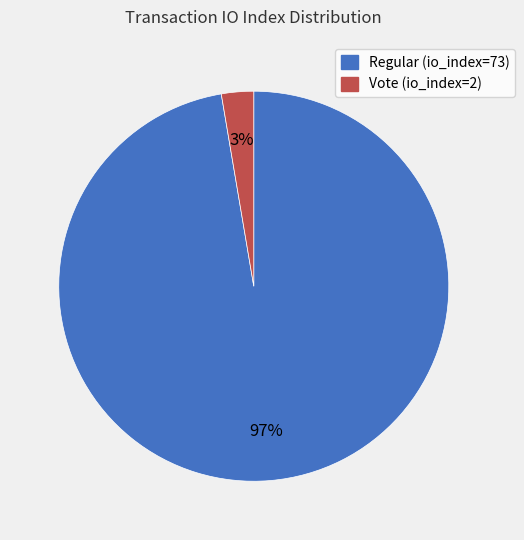

What is the smallest slice in the pie chart?

Vote (io_index=2)